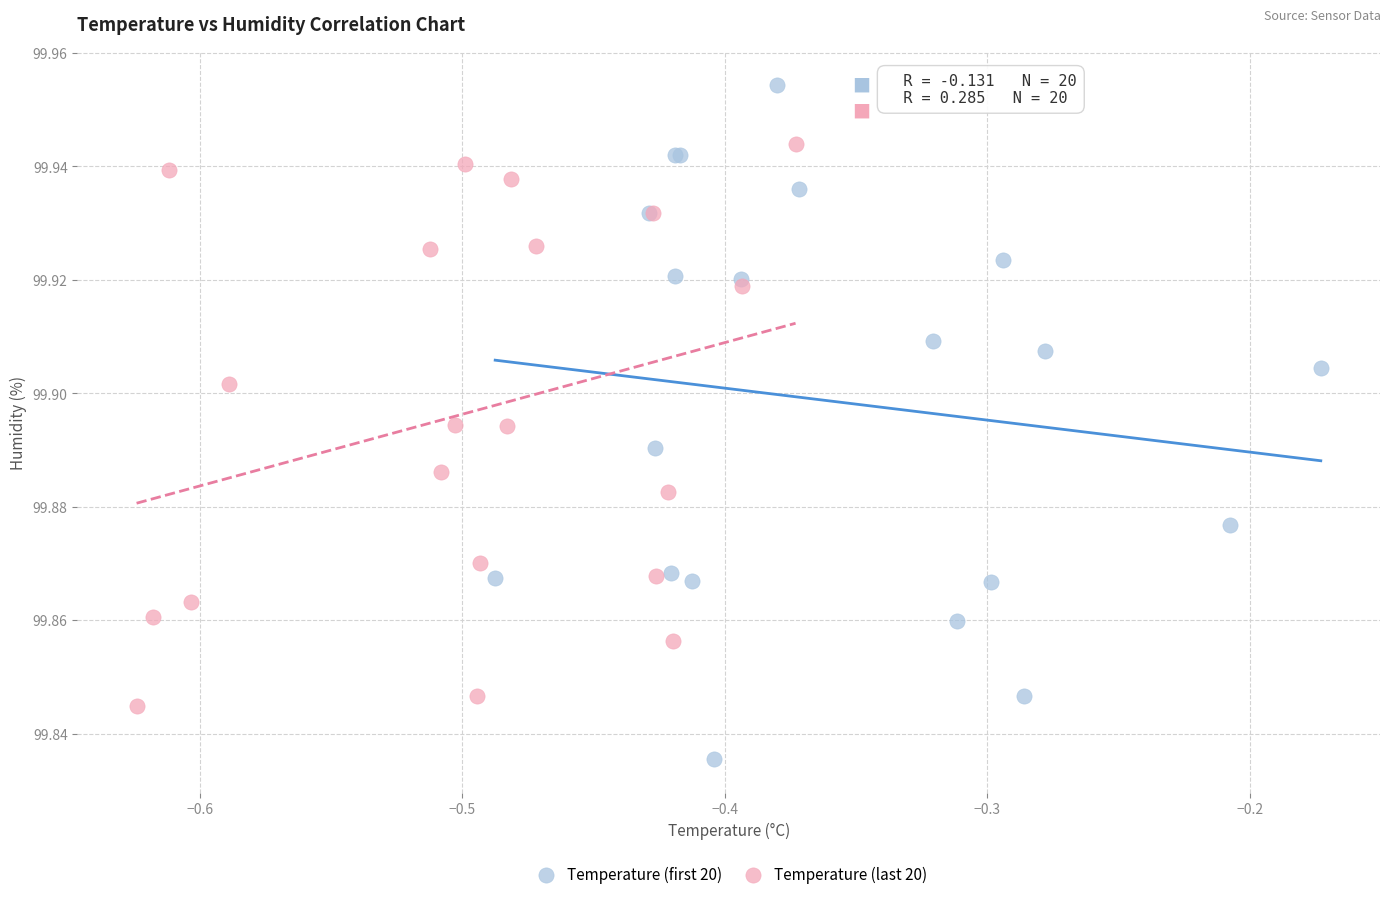

Which series contains the lowest Y value?

Temperature (first 20)